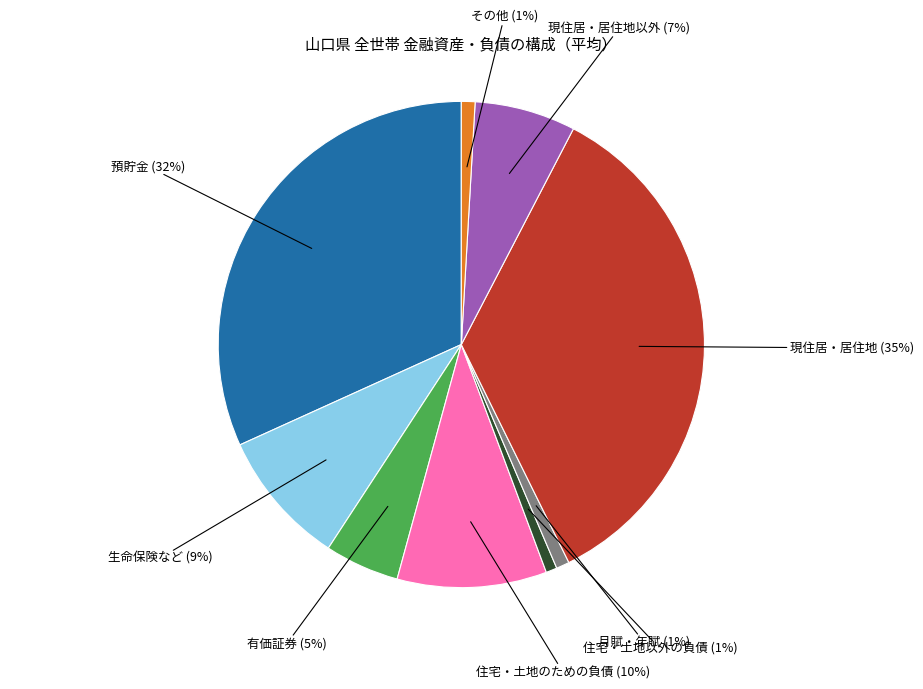

How many segments does this pie chart have?

9